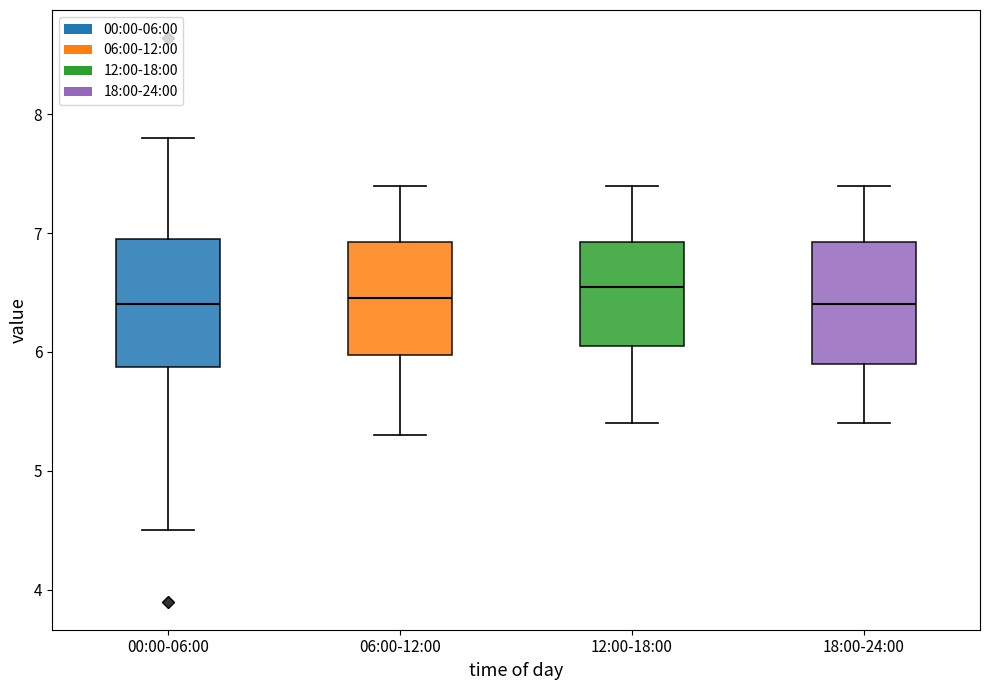

Reading left to right, read every box against the y-axis: the position of its median line, the range the box covers, and the ends of its whiskers. The values are not printed on the chart, so give them approximately, as read against the axis.

00:00-06:00: median 6.4, box 5.9 to 6.9, whiskers 4.5 to 7.8
06:00-12:00: median 6.5, box 6.0 to 6.9, whiskers 5.3 to 7.4
12:00-18:00: median 6.6, box 6.1 to 6.9, whiskers 5.4 to 7.4
18:00-24:00: median 6.4, box 5.9 to 6.9, whiskers 5.4 to 7.4